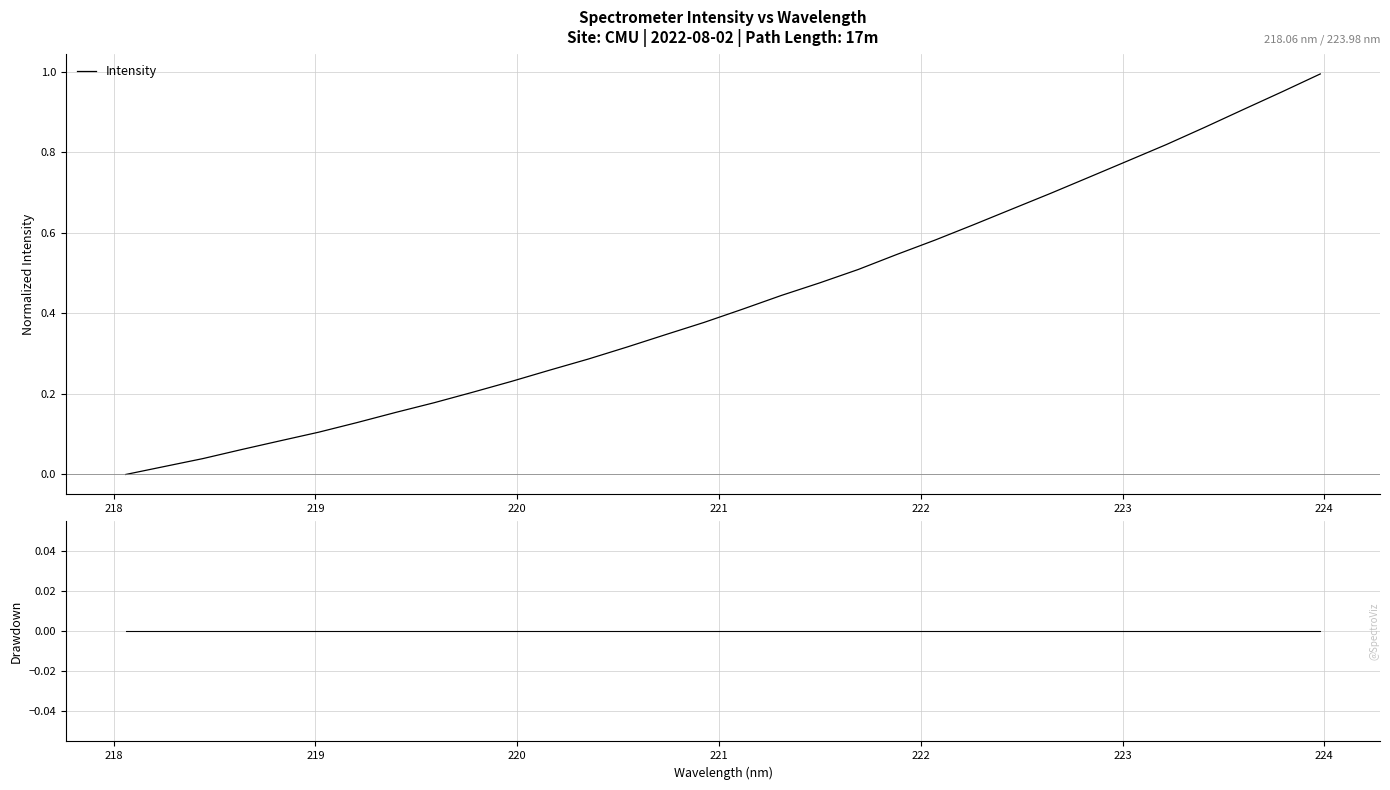

How many lines are shown in the chart?

2